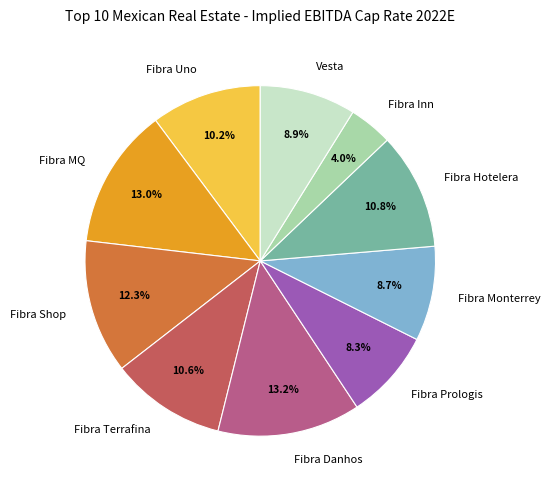

What is the smallest slice in the pie chart?

Fibra Inn